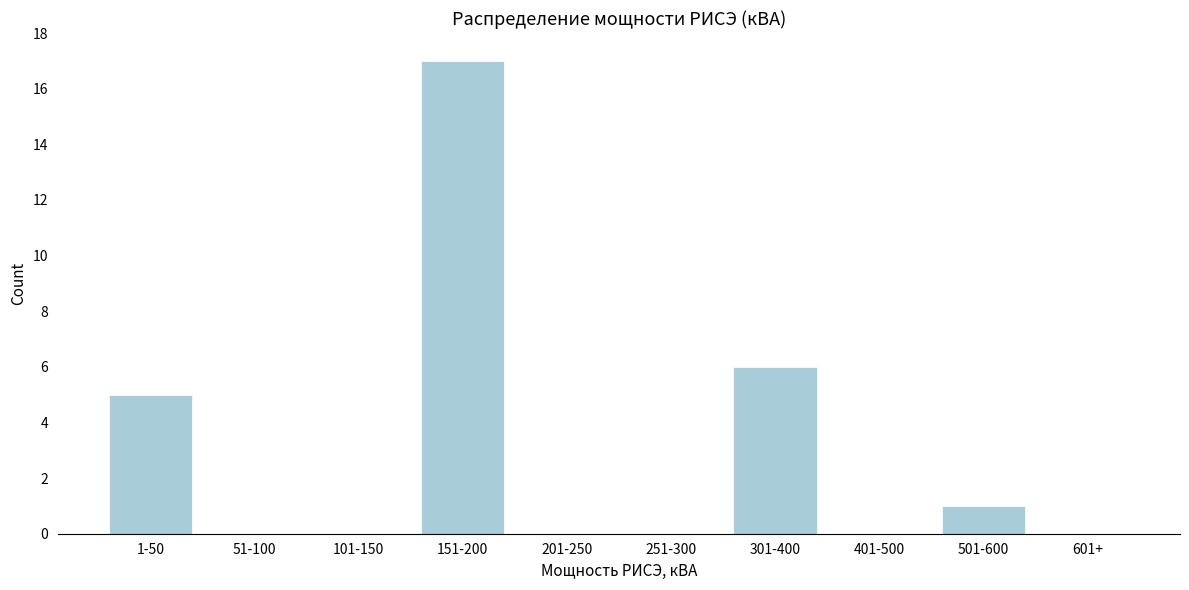

Reading right to left, extract all data points from this chart.

601+=0	501-600=1	401-500=0	301-400=6	251-300=0	201-250=0	151-200=17	101-150=0	51-100=0	1-50=5